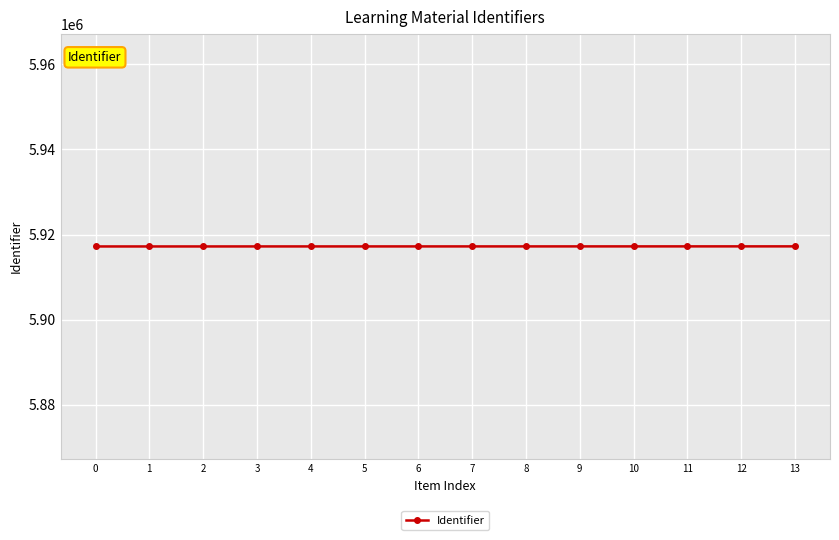

Approximately how many times larger is the value at 3 compared to 2?

1.0